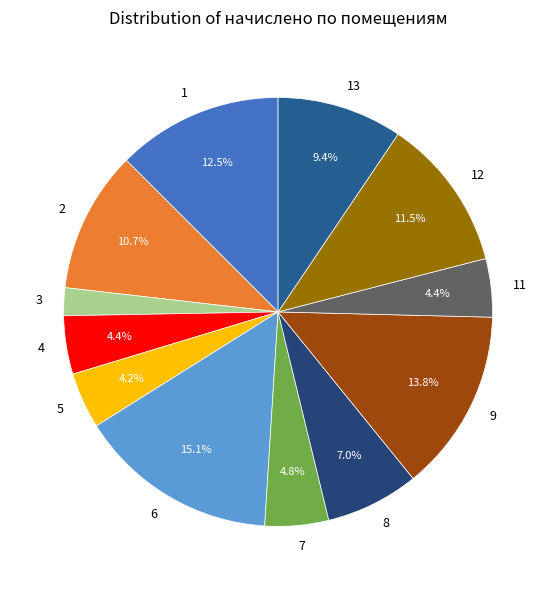

Which slice is the smallest?

3